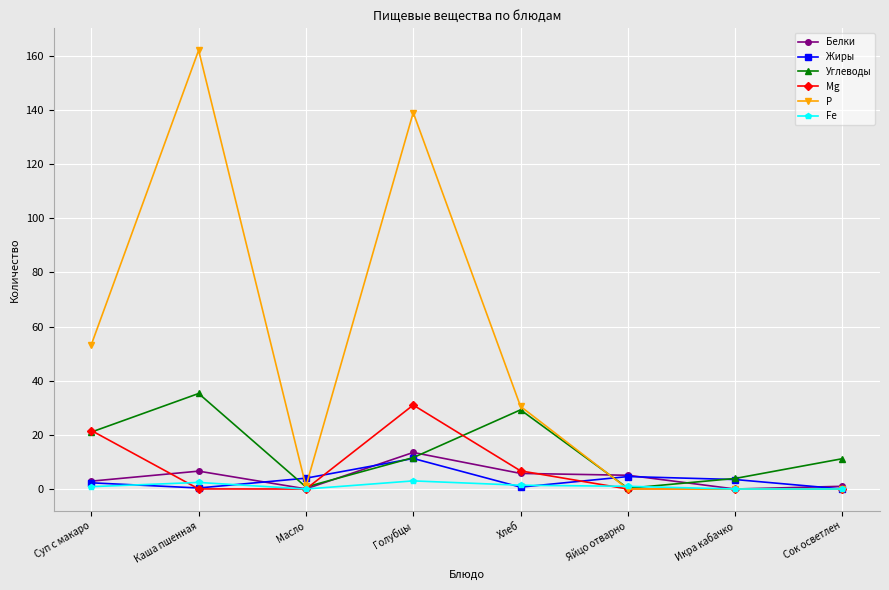

What is the highest value of the Белки series?

13.5